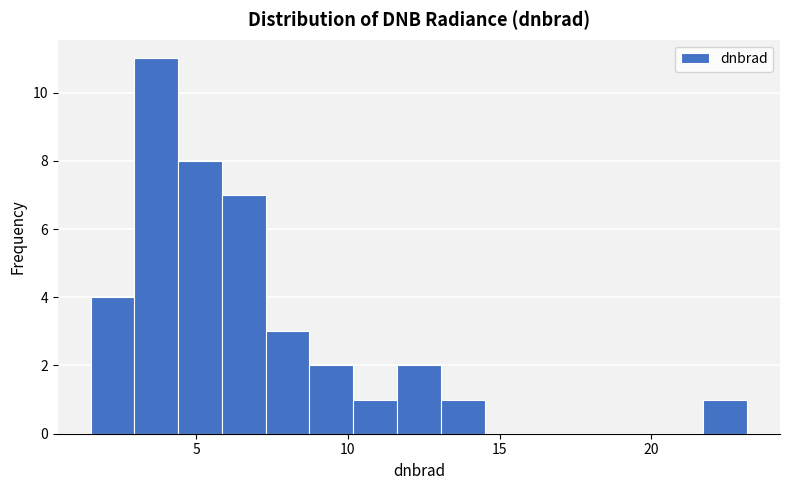

Around what value on the x-axis is the tallest bar? Give the approximate position of its centre, as read against the axis.

3.5